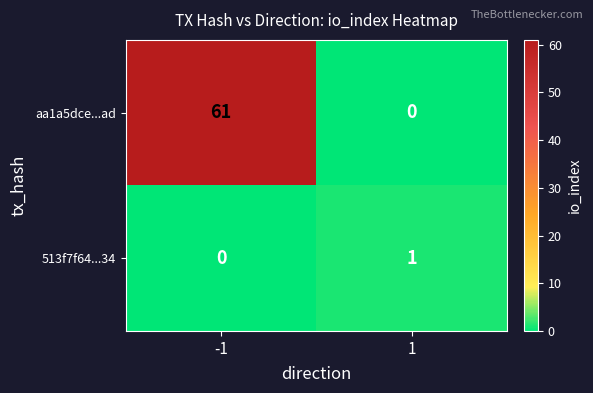

Rank the series at -1 from lowest to highest value.

513f7f64...34, aa1a5dce...ad